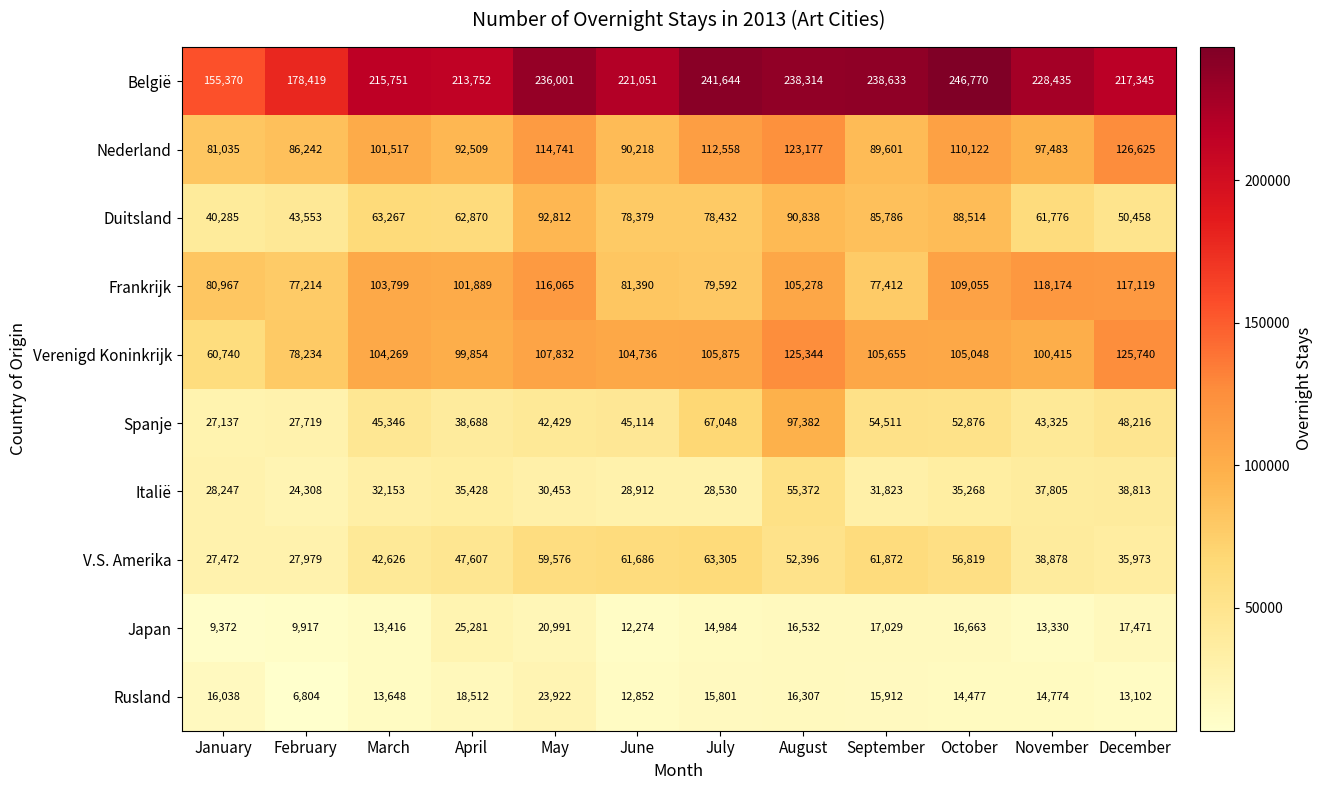

What is the smallest value displayed?

6804